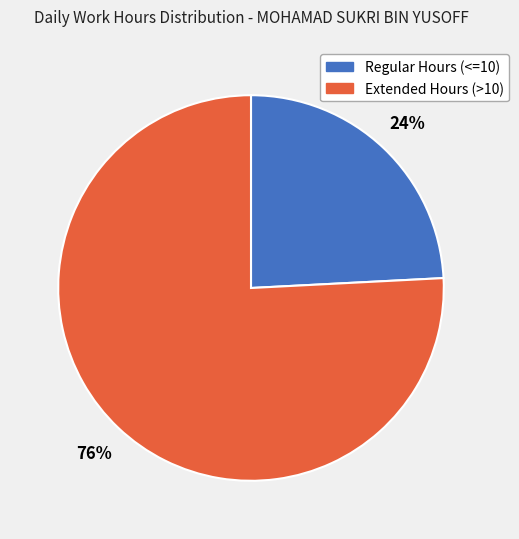

Is there a majority slice in this chart?

Yes